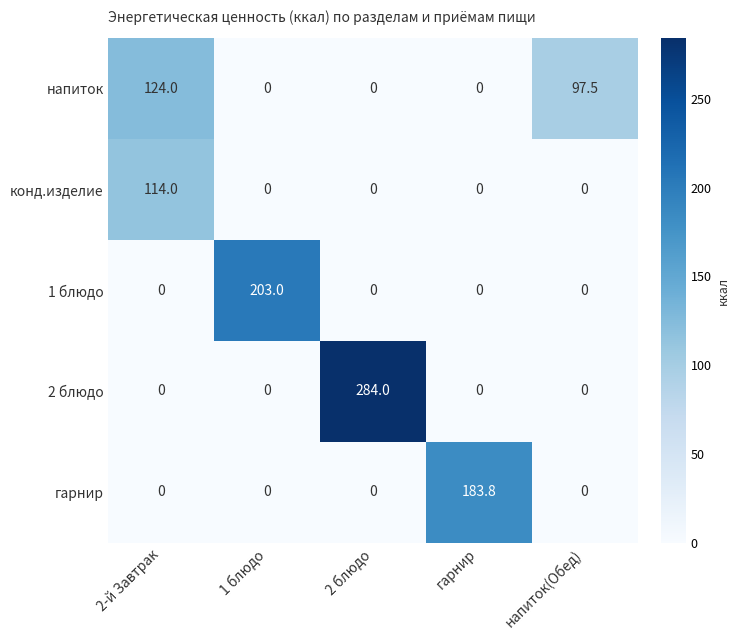

Count the number of data series in this chart.

5